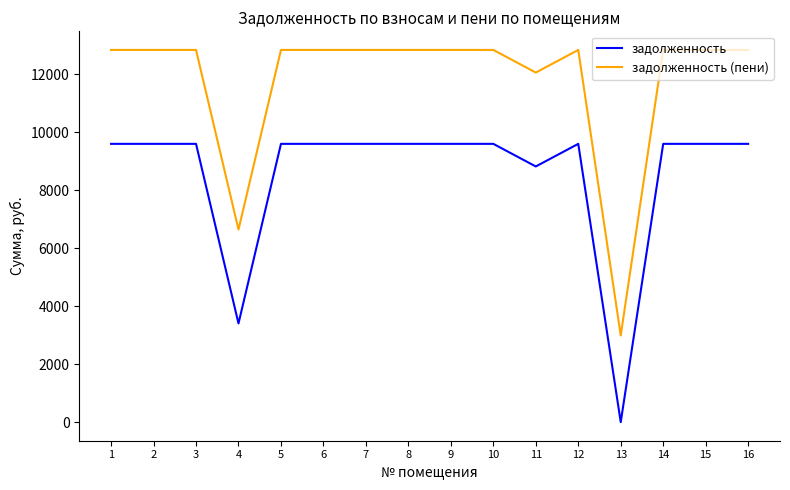

Is it true that задолженность equals 5517.9 at 12?

False